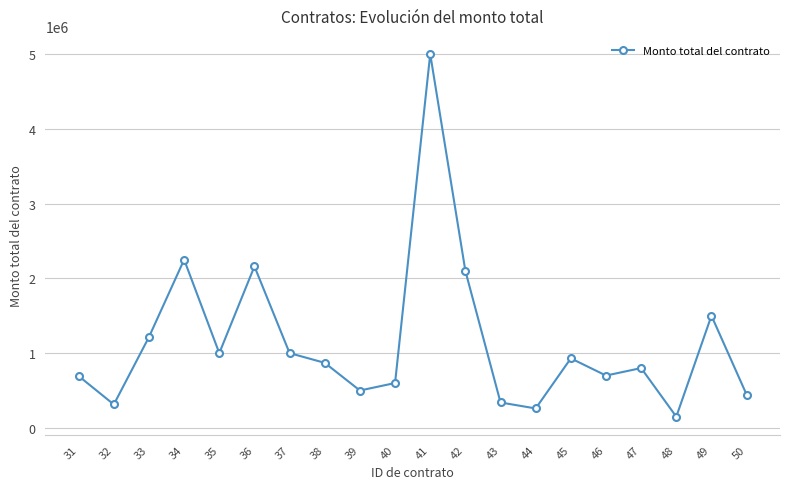

What is the difference between the maximum and minimum values?

4850000.0